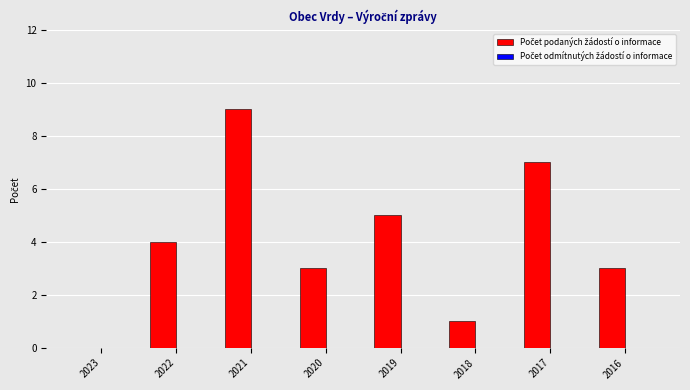

Which label corresponds to the largest value in the chart?

2021